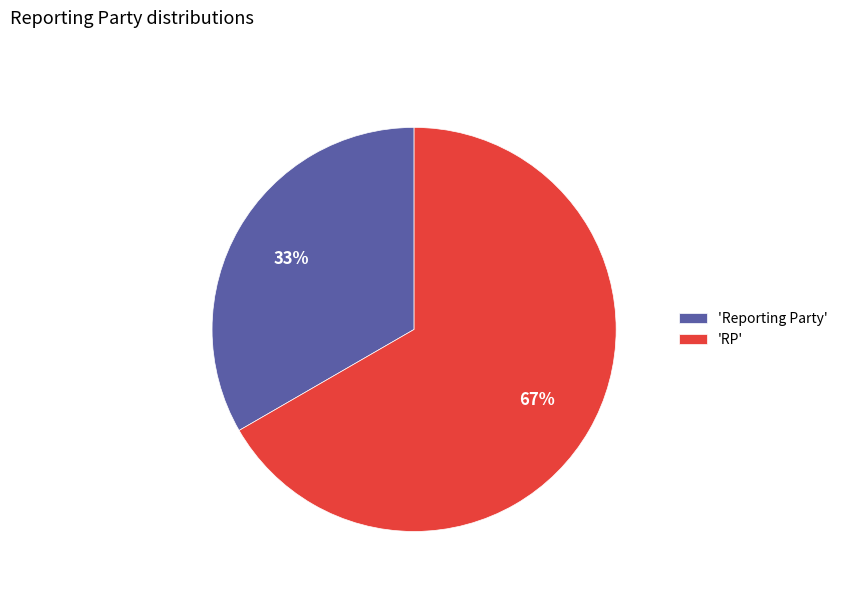

The 'Reporting Party' slice represents 33% of the pie. True or false?

True